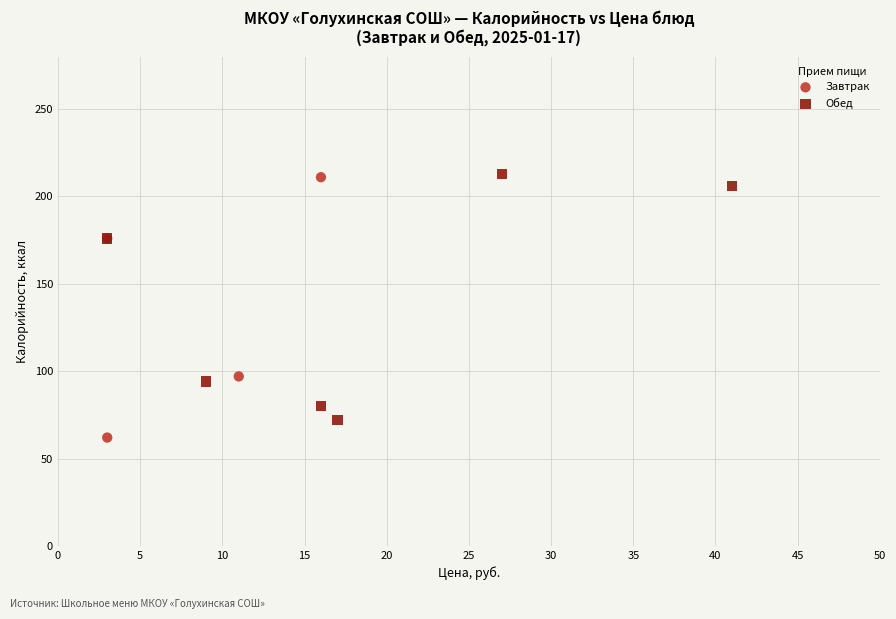

Which series contains the lowest Y value?

Завтрак